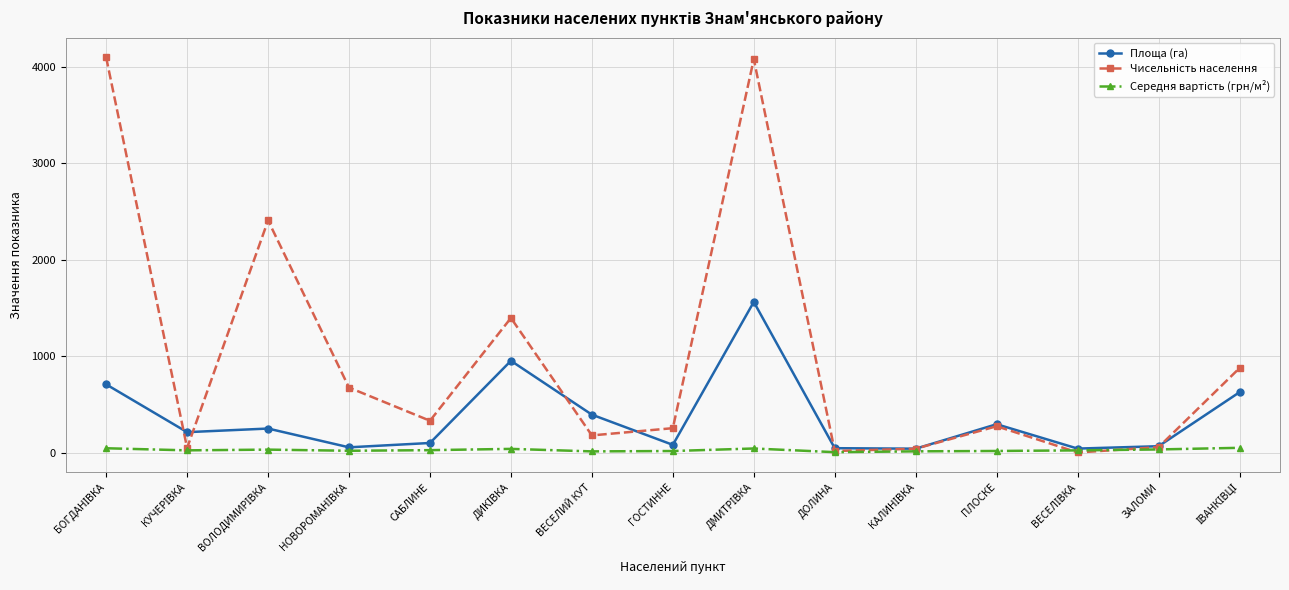

What is the maximum value shown in the chart?

4100.0